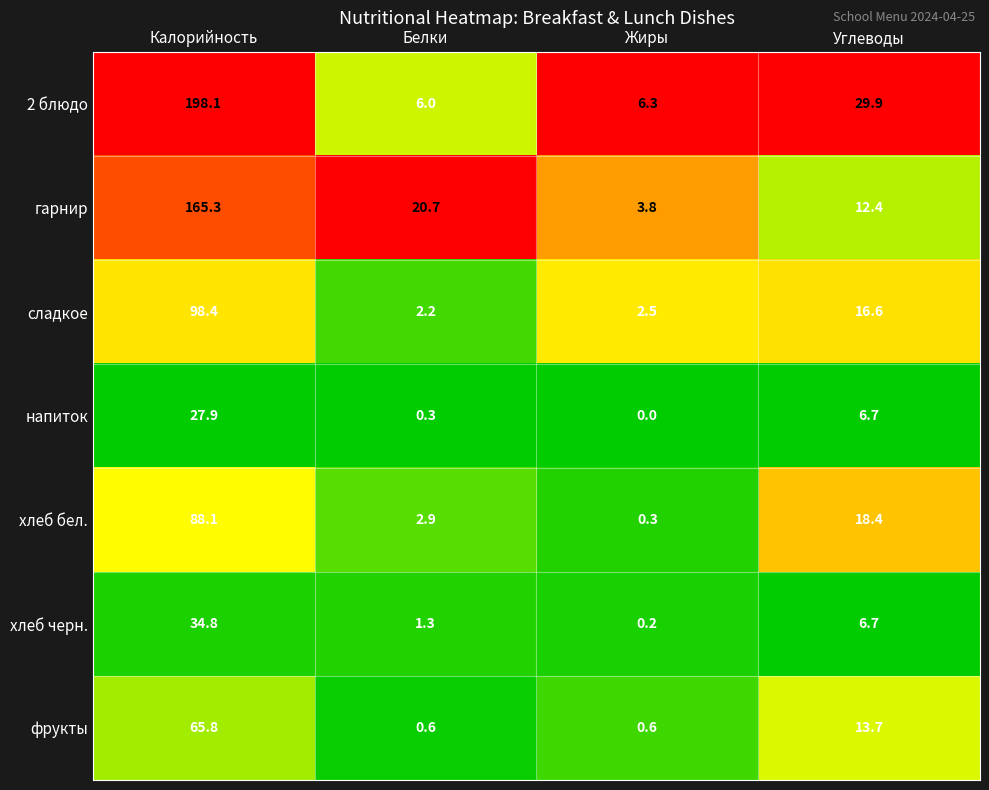

List the labels in order of сладкое value, largest first.

Калорийность, Углеводы, Жиры, Белки